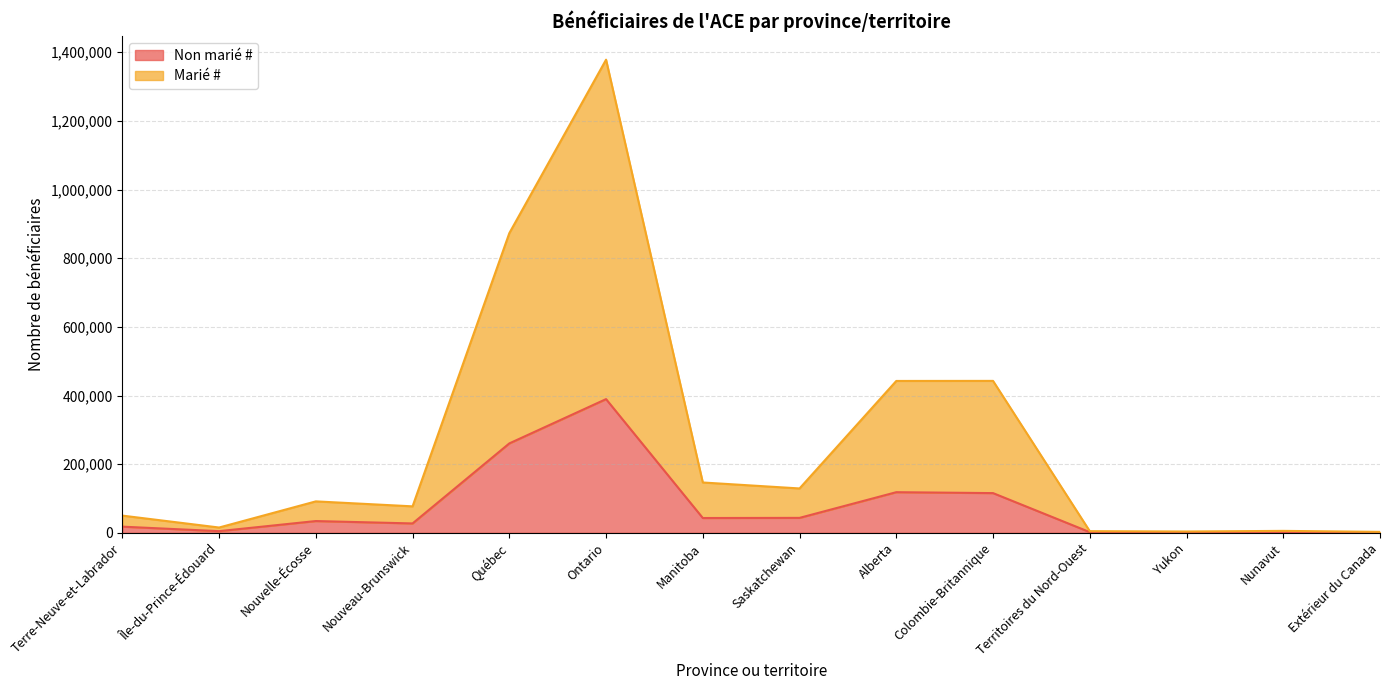

At which category does Non marié # reach its first local peak?

Nouvelle-Écosse